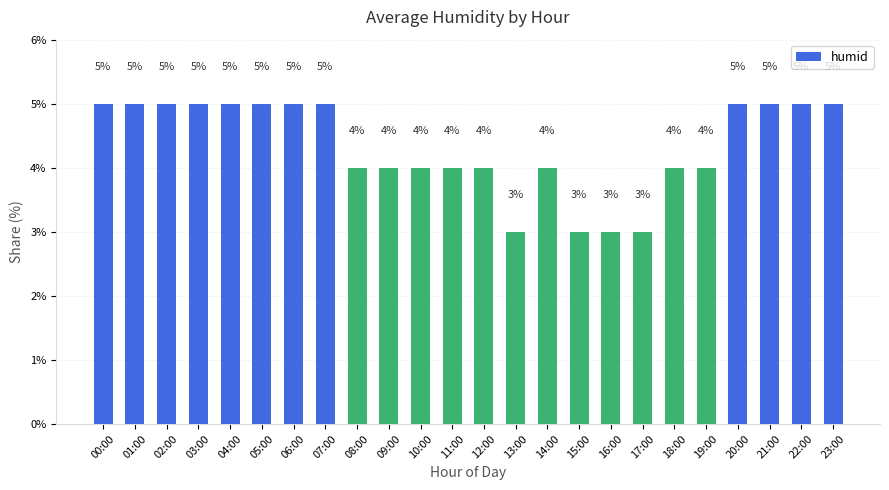

What is the maximum value shown in the chart?

5